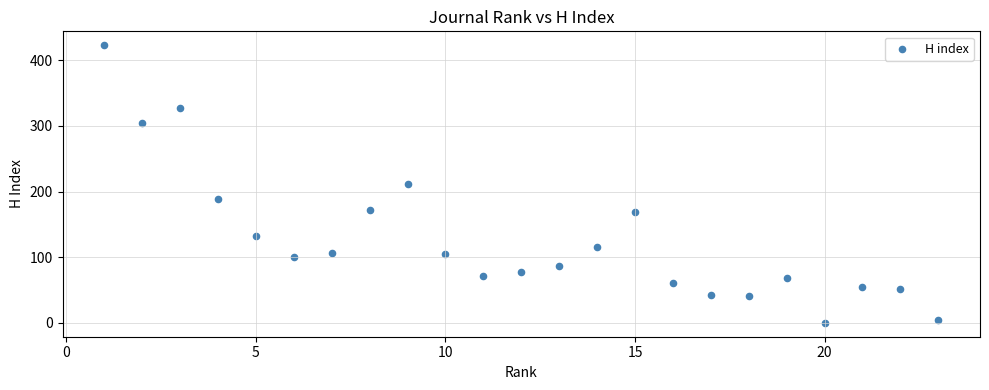

What is the range of X values (max minus min)?

22